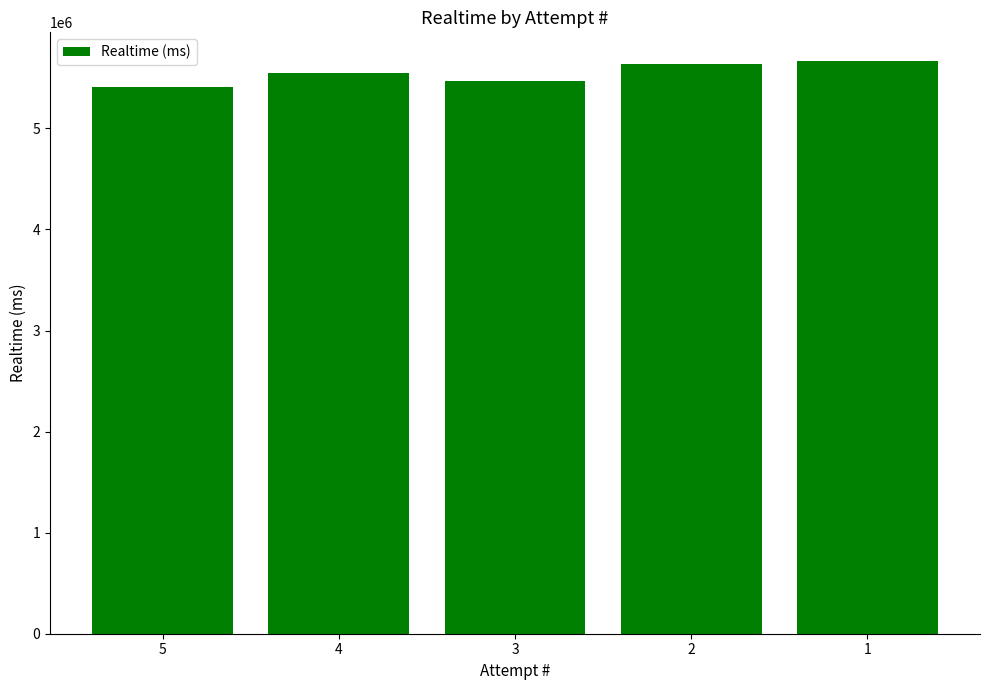

Is it true that the value at 3 is 5469493?

True